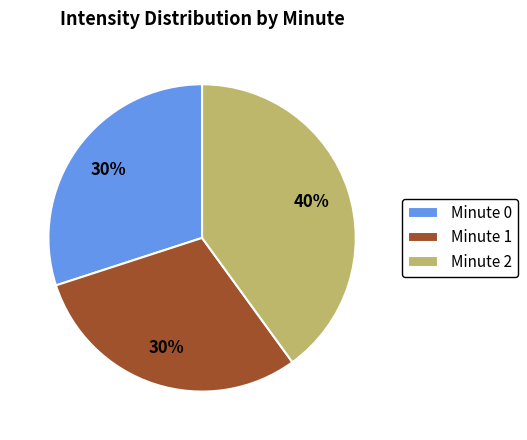

What is the largest slice in the pie chart?

Minute 2